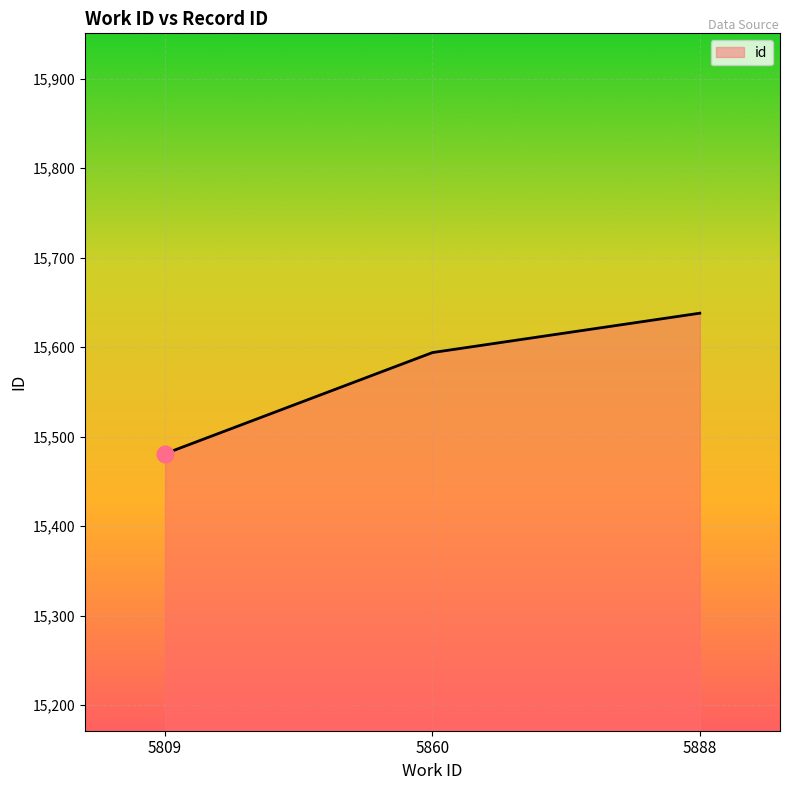

Count the number of data series in this chart.

1